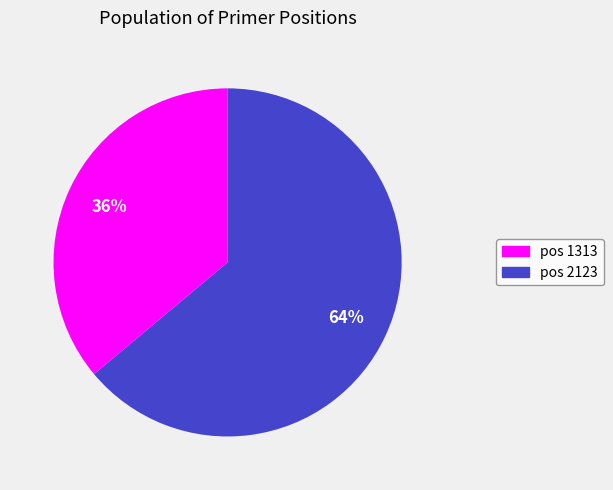

To the nearest percent, what is the difference between the largest and smallest slice percentages?

28%